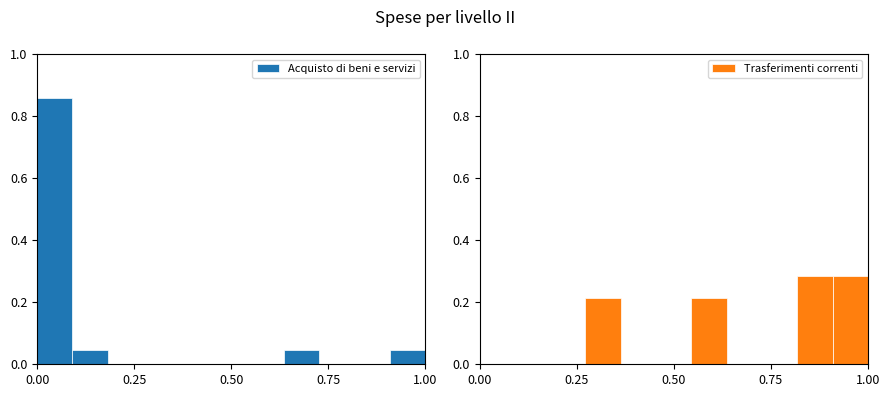

The Acquisto di beni e servizi series shows 0.0 at 0.50. True or false?

True